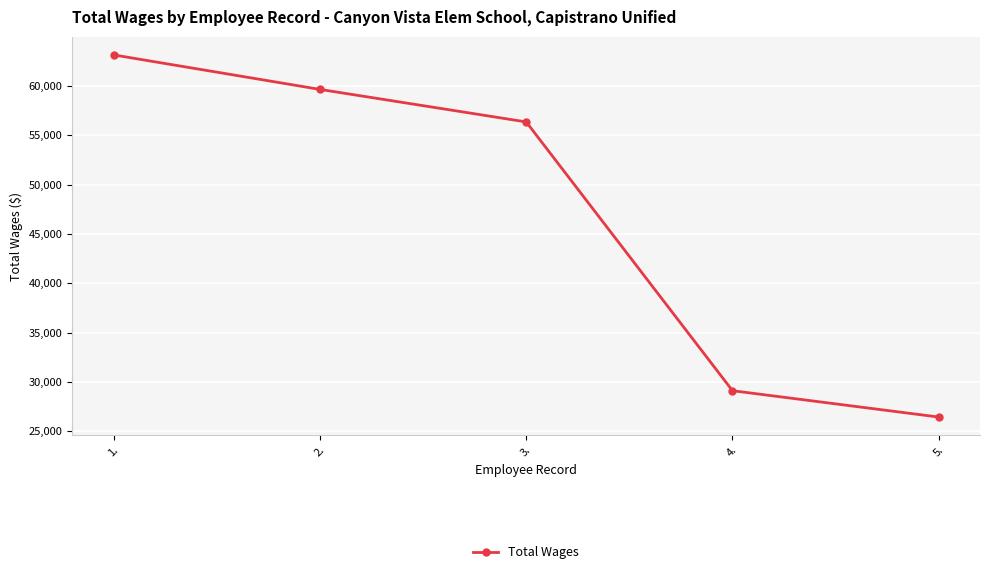

Reading right to left, transcribe all the data shown in this chart.

26432	29103	56344	59641	63137